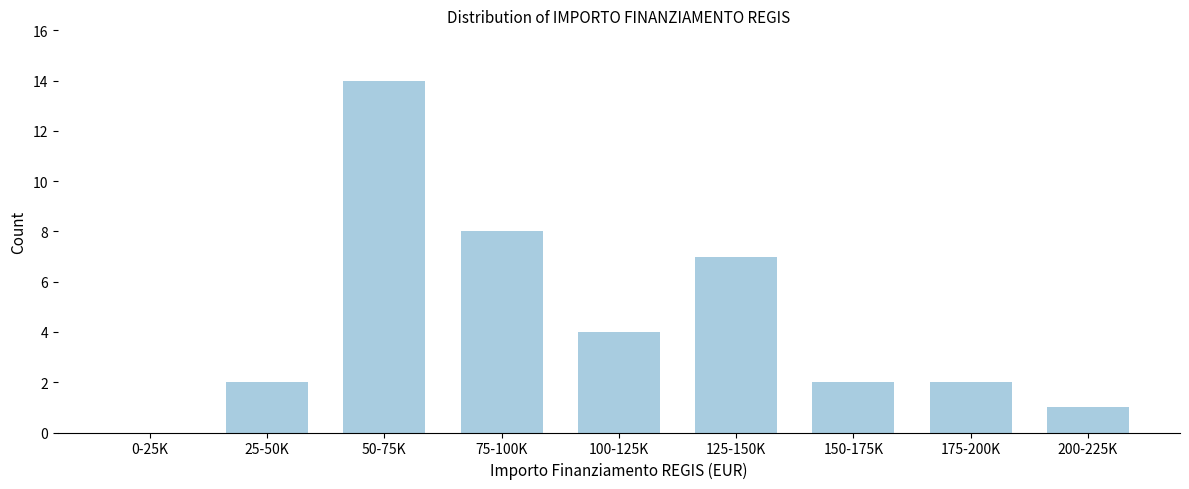

True or false: the data shows 2 at 100-125K.

False